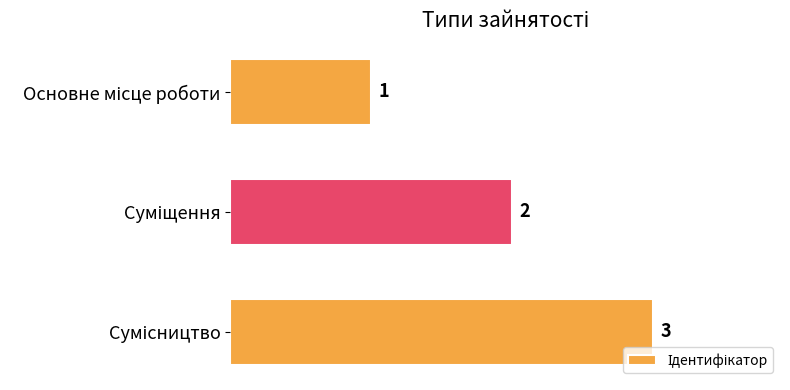

What is the sum of all values?

6